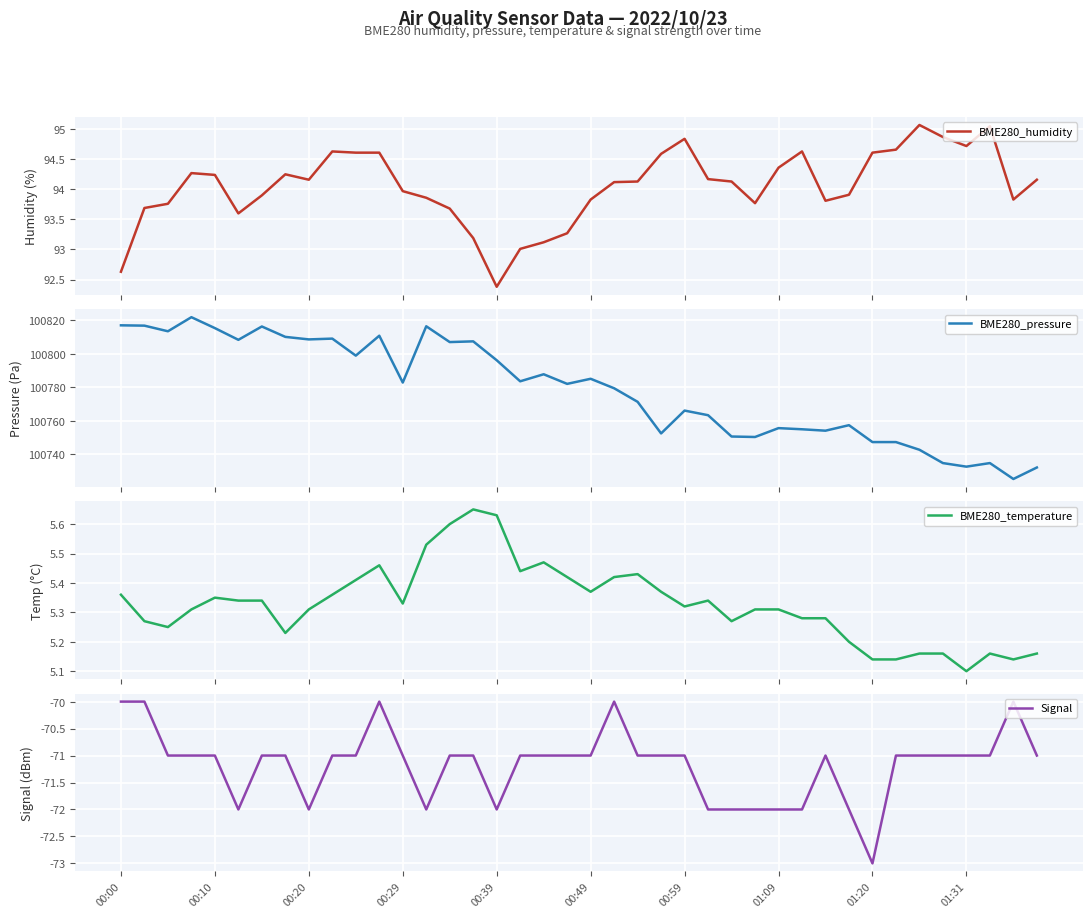

In BME280_pressure, how many points are lower than both neighbors (excluding endpoints)?

13